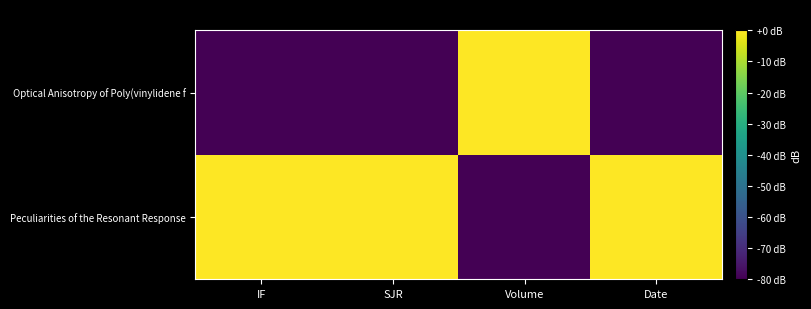

What is the total value across all series at Volume?

-80